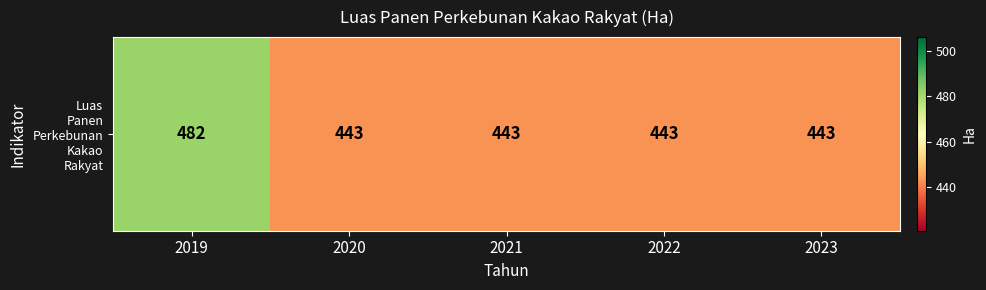

Reading left to right, list all the values displayed in this chart.

482	443	443	443	443